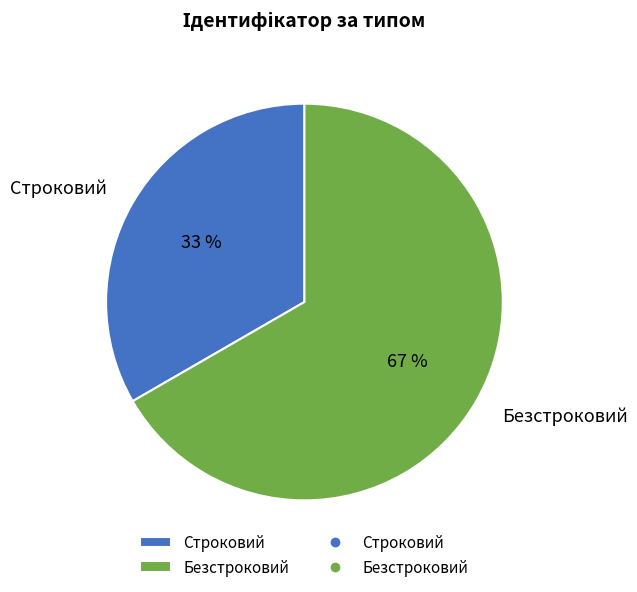

What percentage is the Безстроковий slice, to the nearest percent?

67%